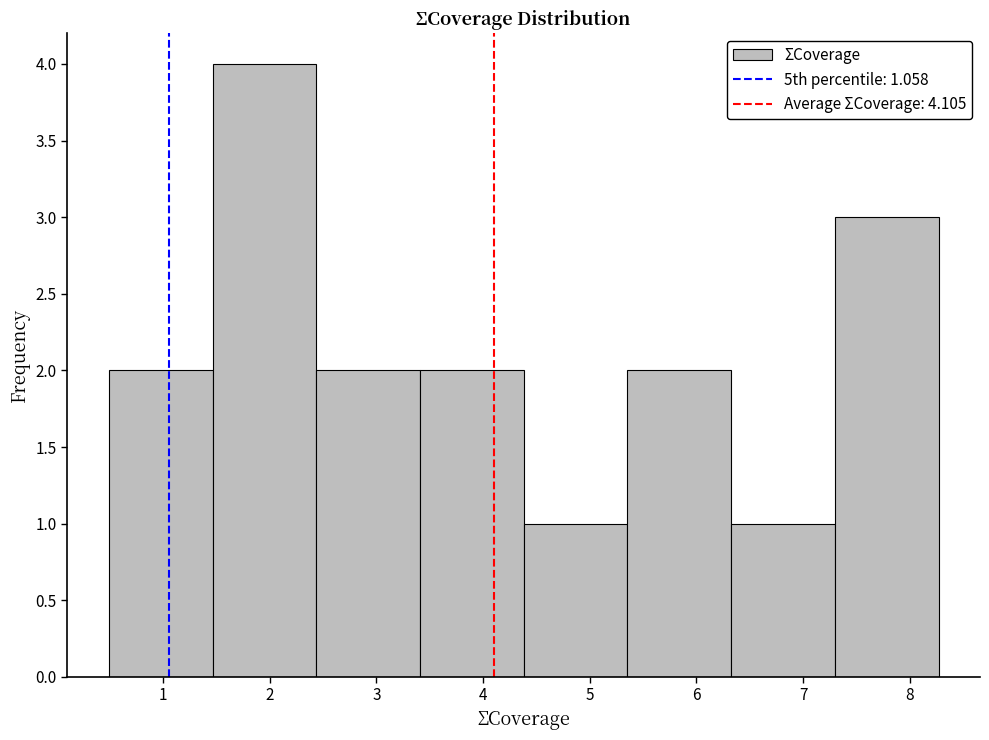

Reading left to right, transcribe this chart: for each bar, give the range it covers on the x-axis and its height. Neither the bar edges nor the heights are printed on the chart, so give them approximately, as read against the axes.

0.5 to 1.5: 2
1.5 to 2.4: 4
2.4 to 3.4: 2
3.4 to 4.4: 2
4.4 to 5.4: 1
5.4 to 6.3: 2
6.3 to 7.3: 1
7.3 to 8.3: 3